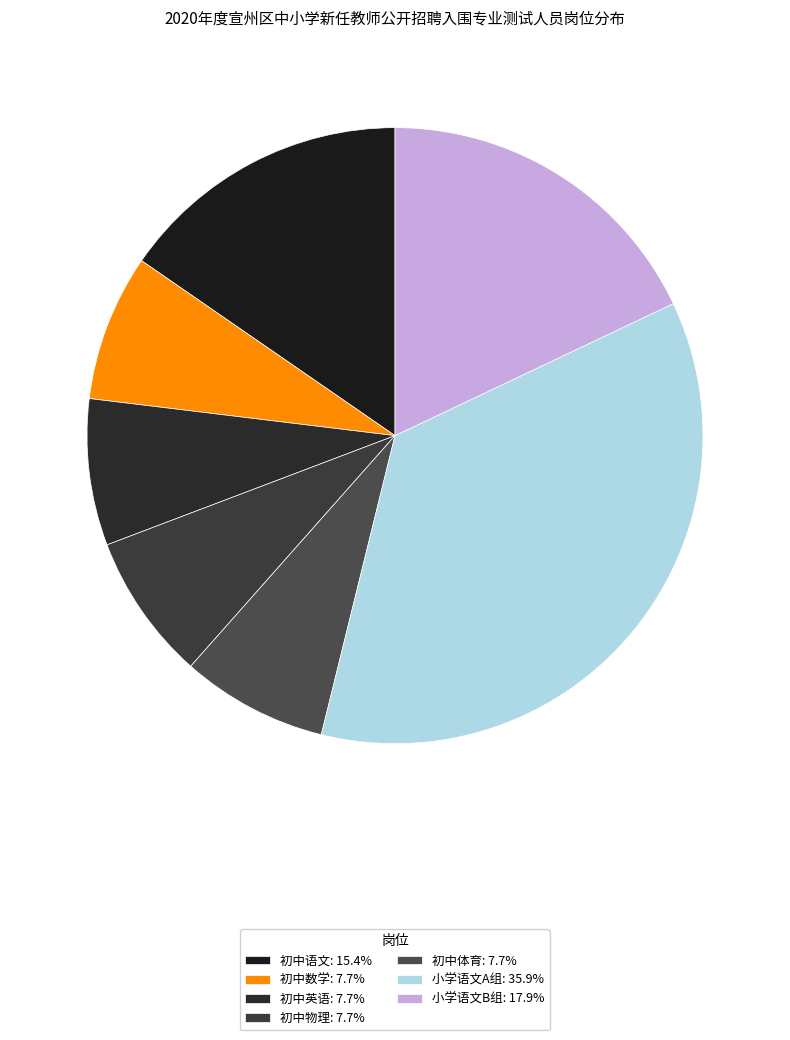

Is there a majority slice in this chart?

No